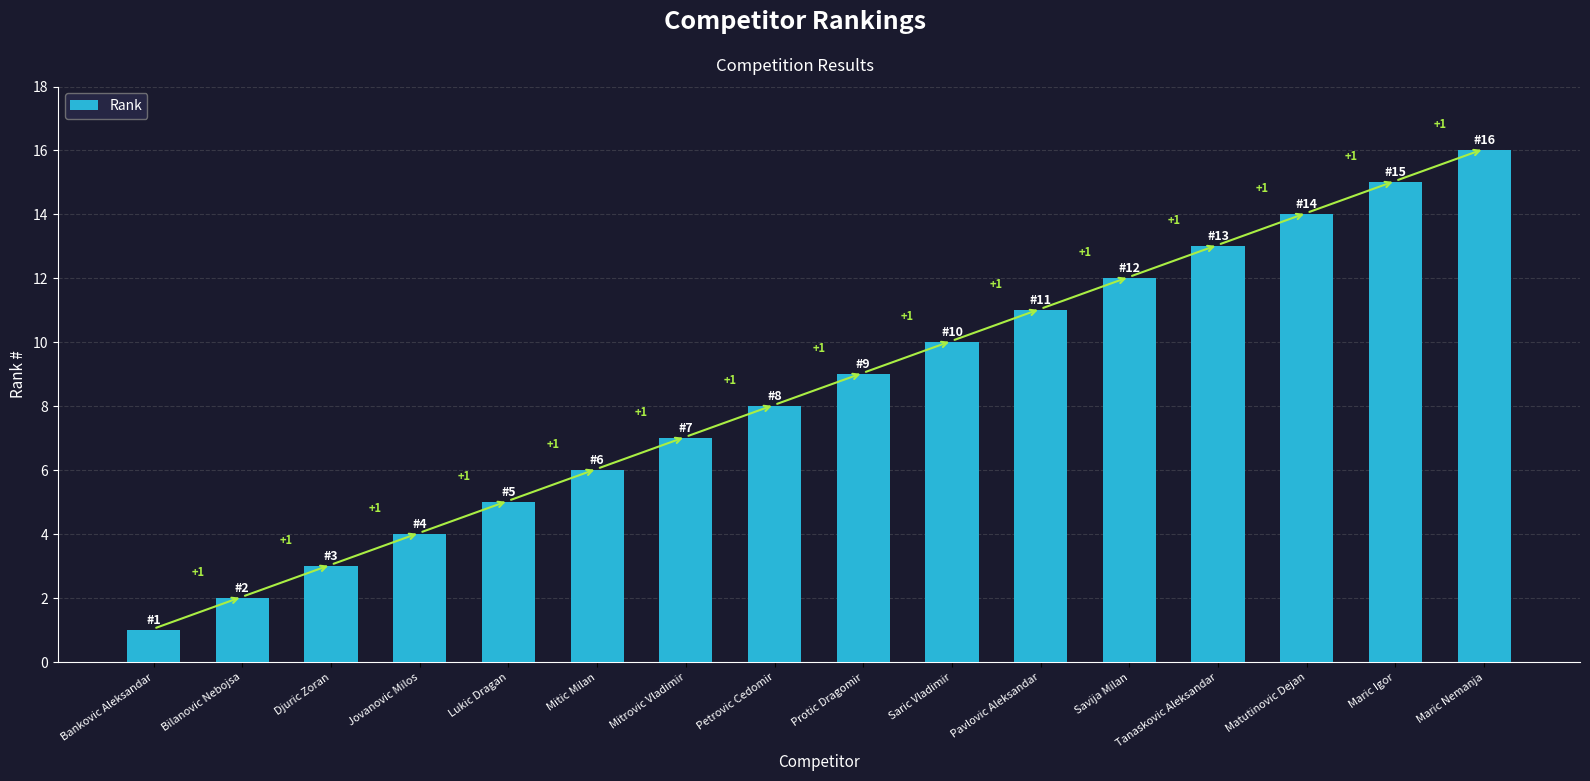

Which has a higher value, Djuric Zoran or Jovanovic Milos?

Jovanovic Milos